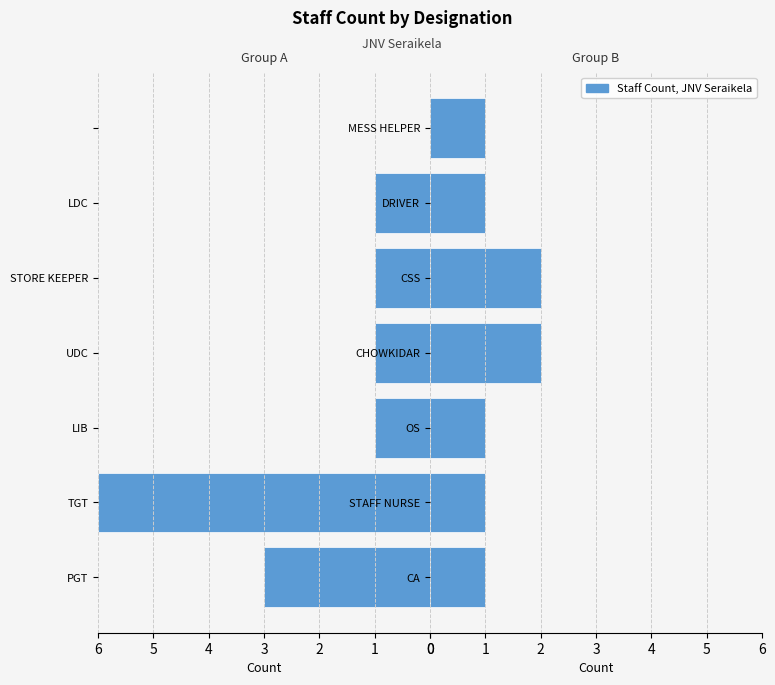

List the labels in order of Right Group value, smallest first.

0, 1, 2, 5, 6, 3, 4